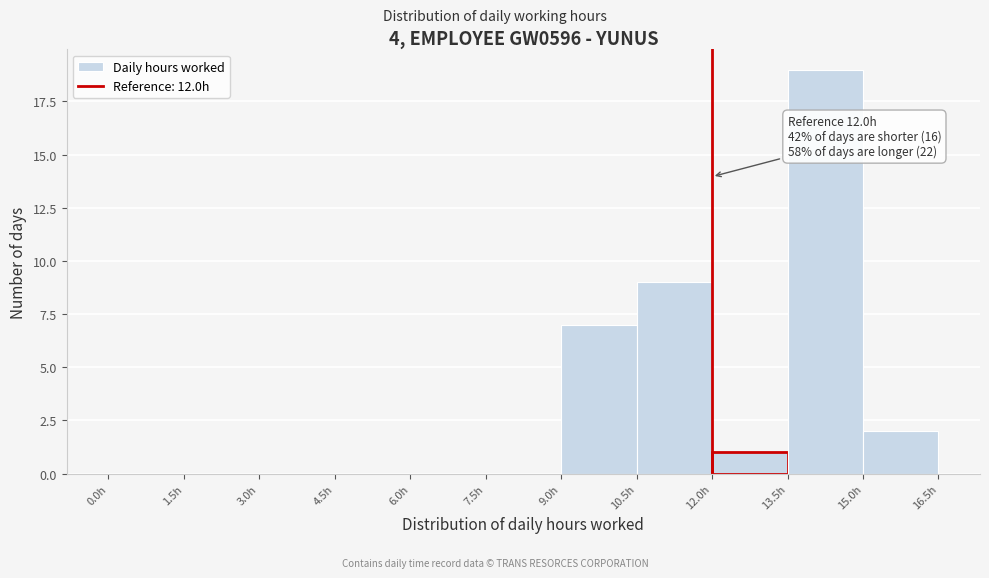

Over which range of the x-axis is the bar tallest?

13.5 to 15.0